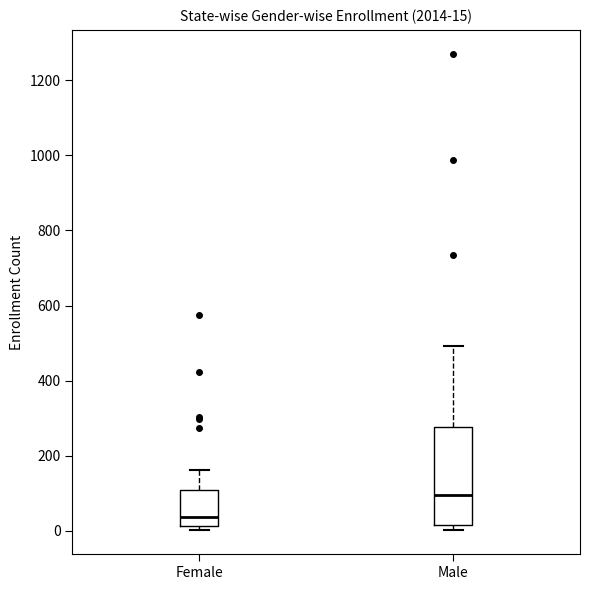

Which box's median line is the highest?

Male